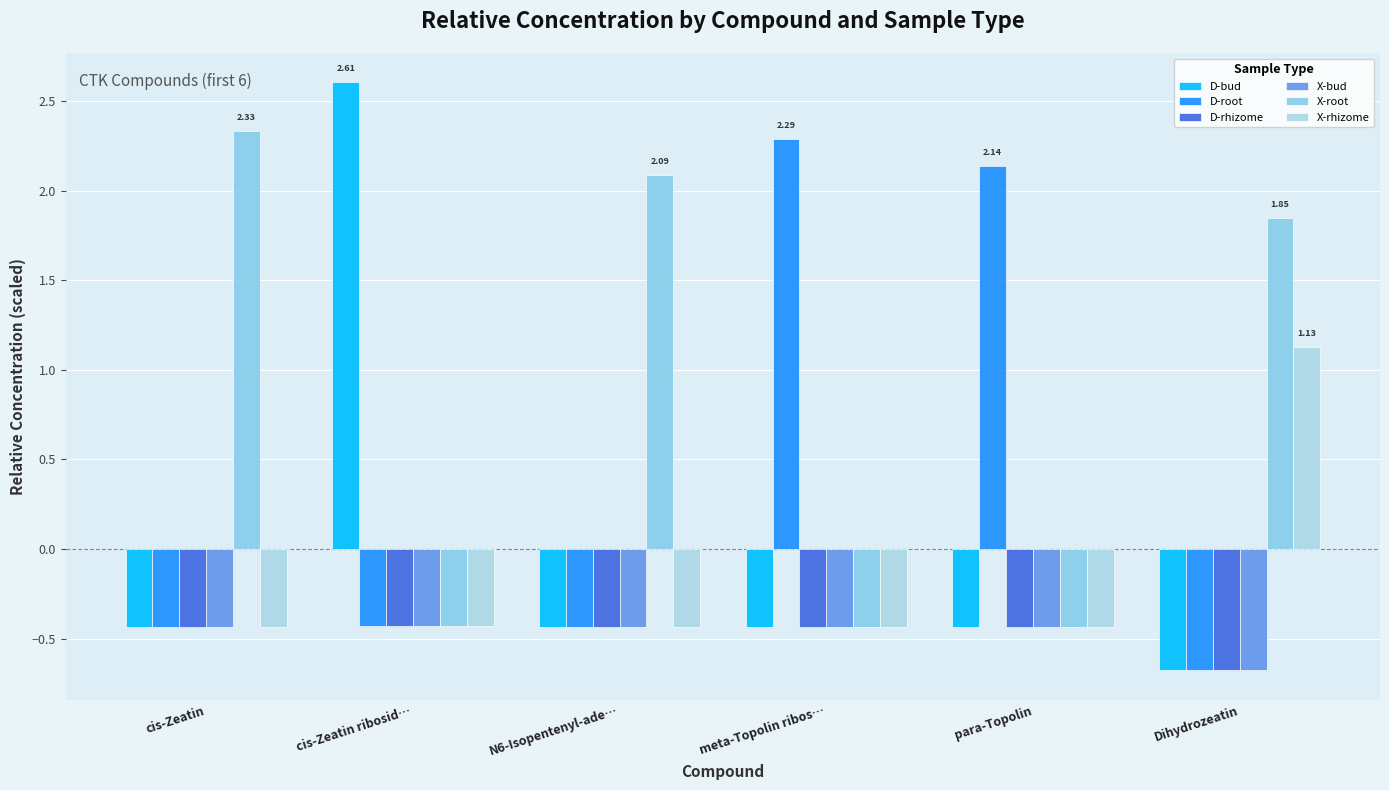

True or false: D-root has a value of 0.8 at meta-Topolin ribos….

False